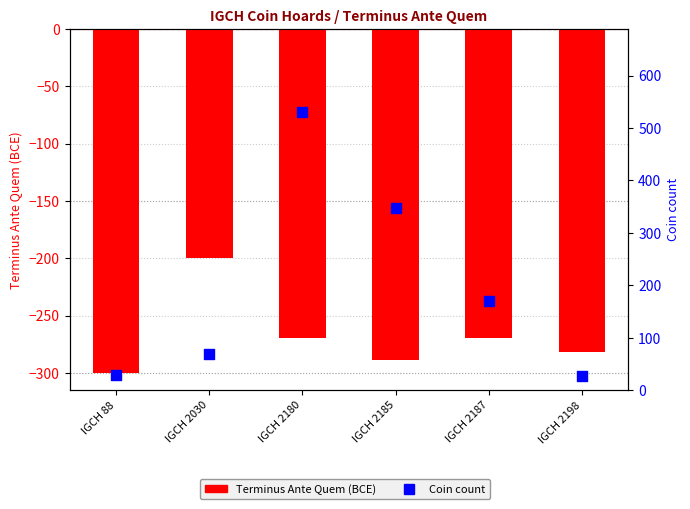

Which series contains the highest Y value?

Coin count